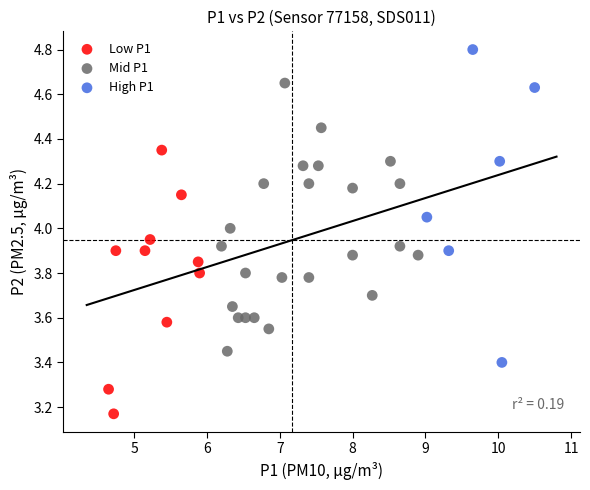

What are all the series names shown in the legend?

Low P1, Mid P1, High P1